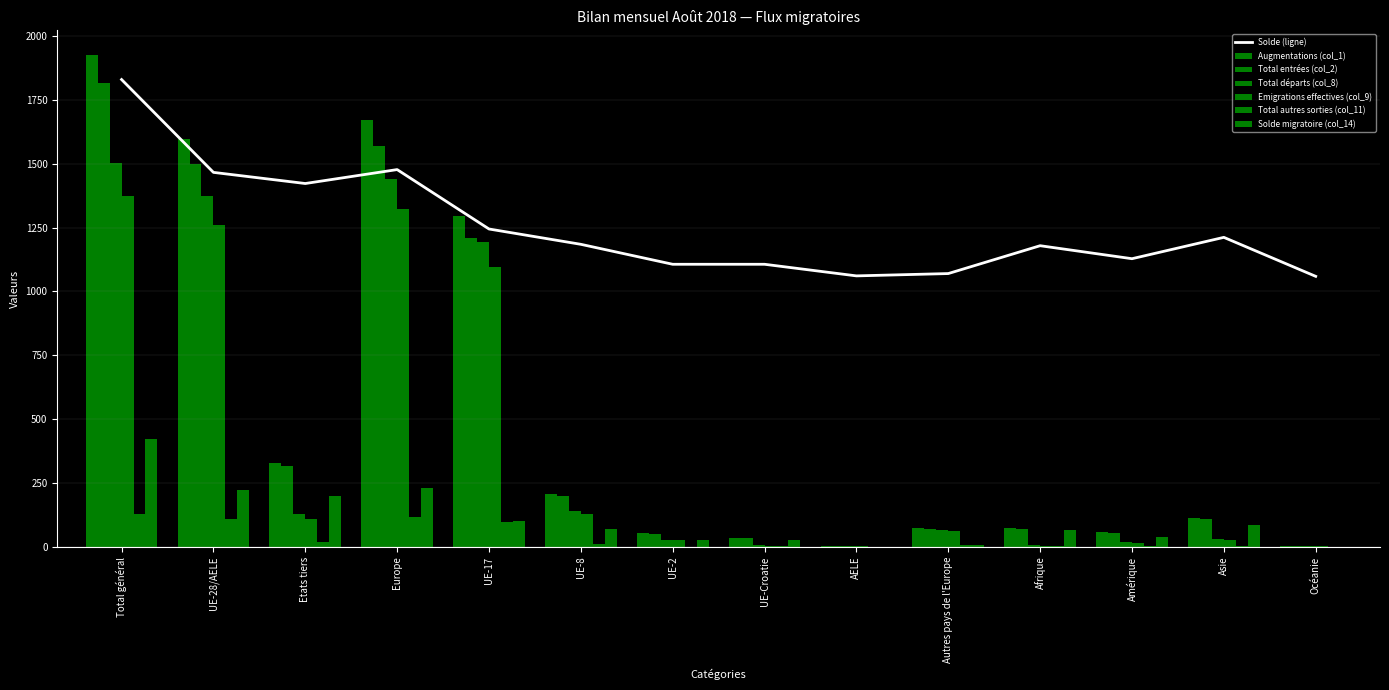

True or false: Total entrées (col_2) has a value of 1816.0 at Total général.

True